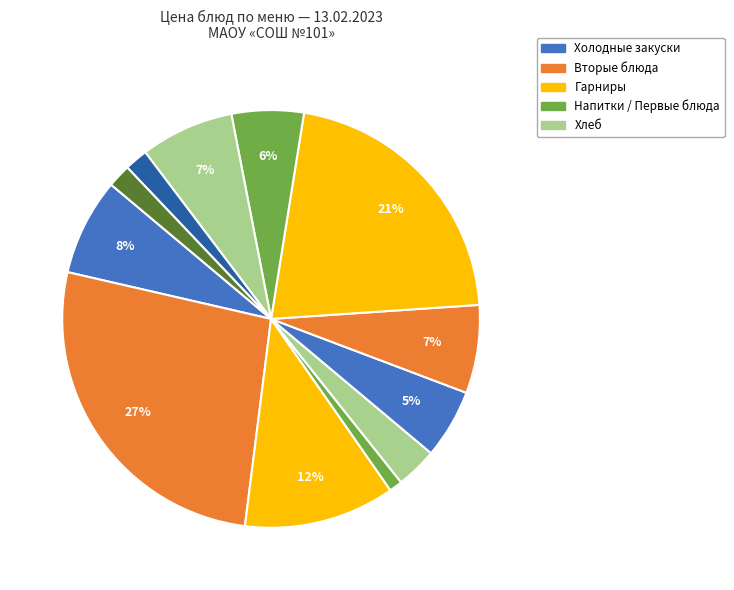

Count the number of slices in the pie.

12